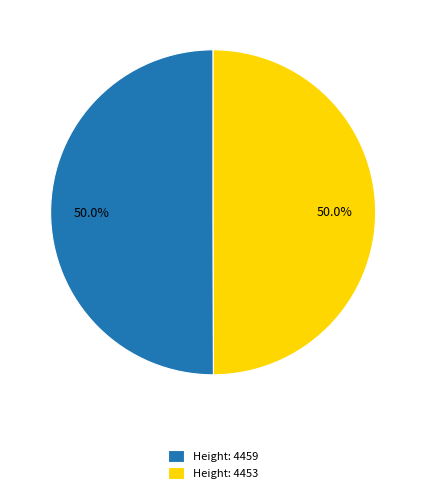

What is the ratio of the value at Height: 4459 to the value at Height: 4453?

1.0